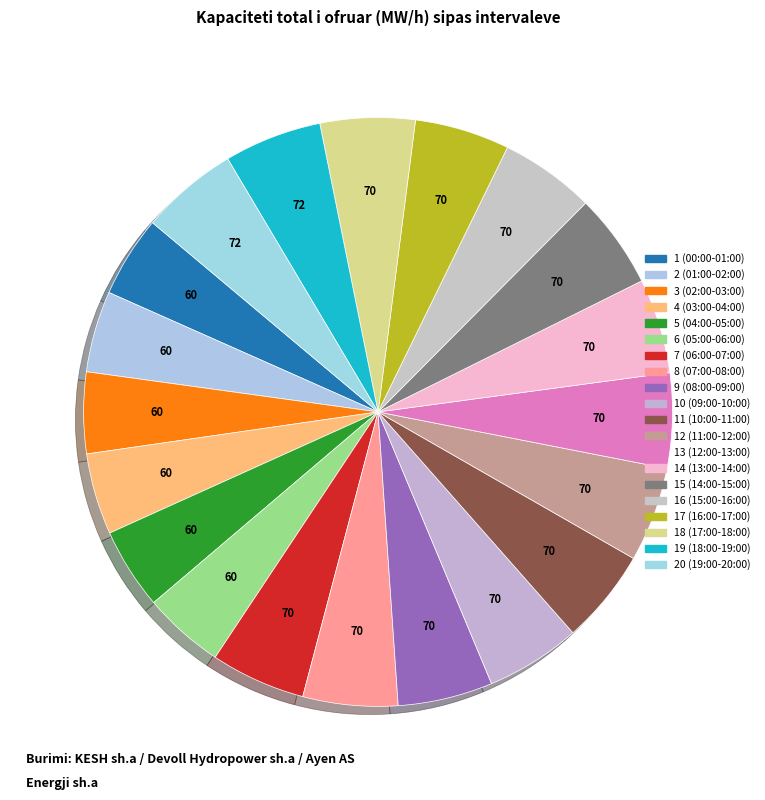

To the nearest percent, what is the combined percentage of 17 (16:00-17:00) and 5 (04:00-05:00)?

10%